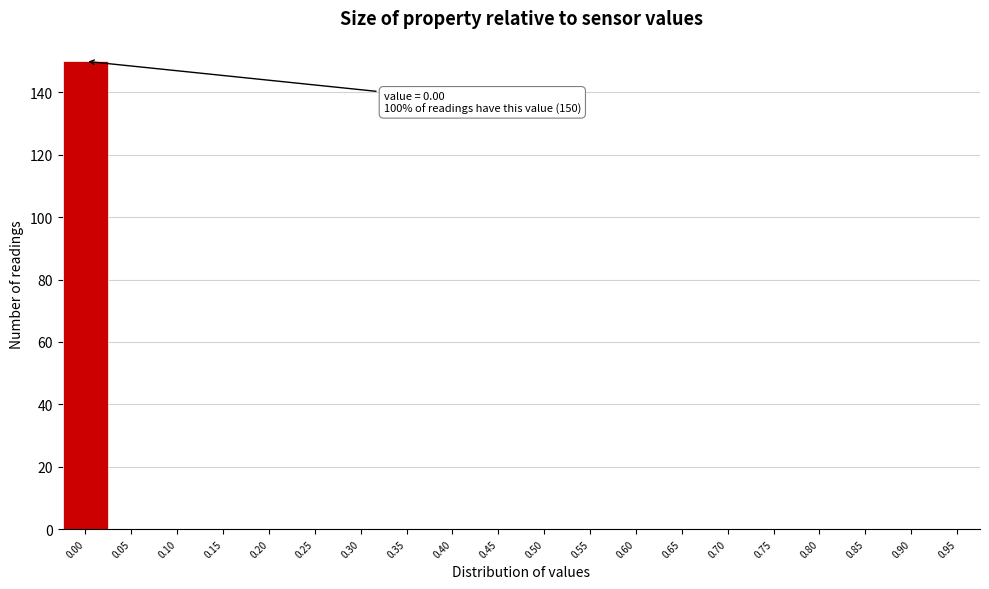

Reading right to left, transcribe all the data shown in this chart.

0.95=0	0.90=0	0.85=0	0.80=0	0.75=0	0.70=0	0.65=0	0.60=0	0.55=0	0.50=0	0.45=0	0.40=0	0.35=0	0.30=0	0.25=0	0.20=0	0.15=0	0.10=0	0.05=0	0.00=150